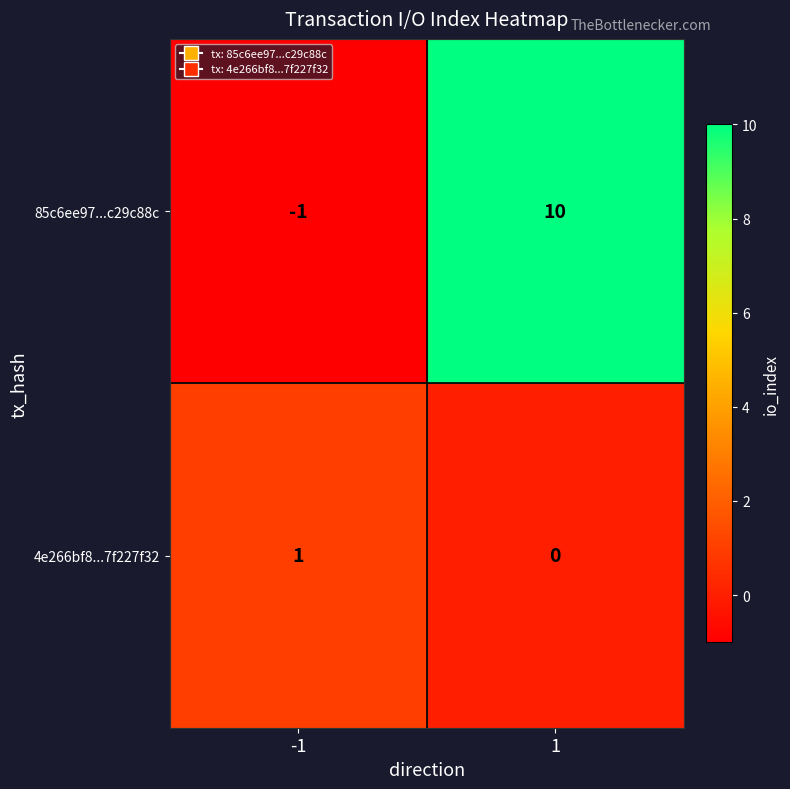

Reading left to right, what are all the values shown in this chart?

85c6ee97...c29c88c: -1=-1	1=10
4e266bf8...7f227f32: -1=1	1=0